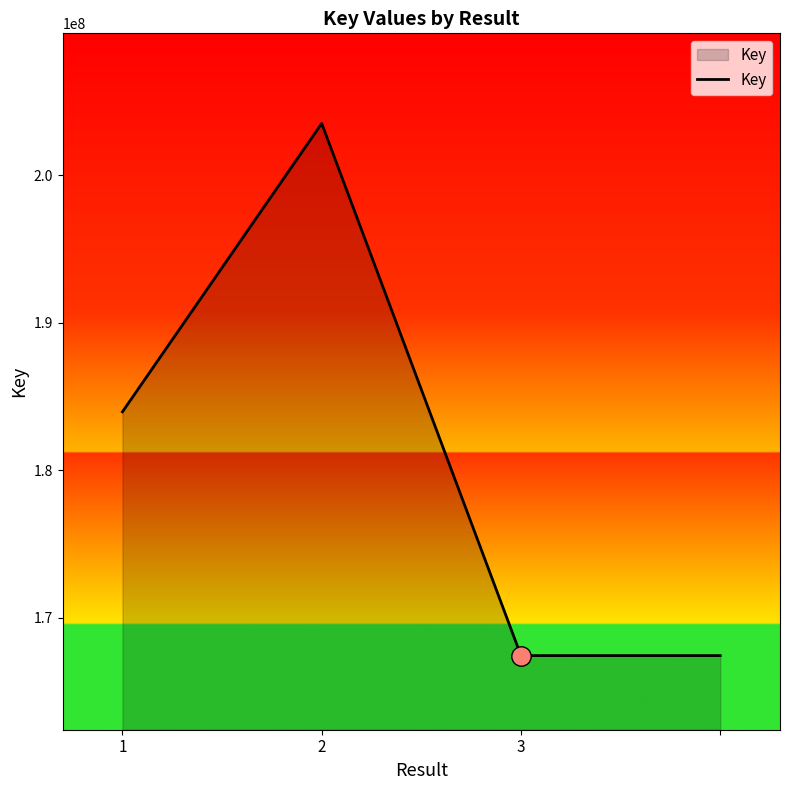

What is the average value?

180586731